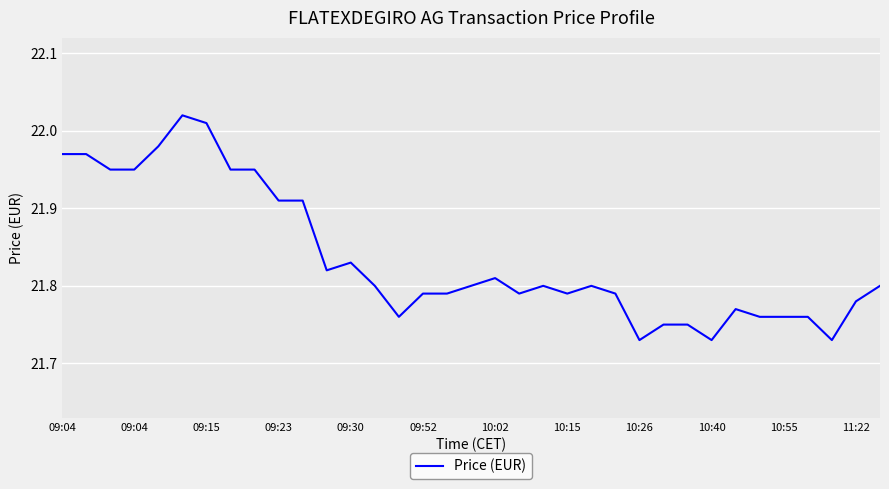

How many lines are shown in the chart?

1